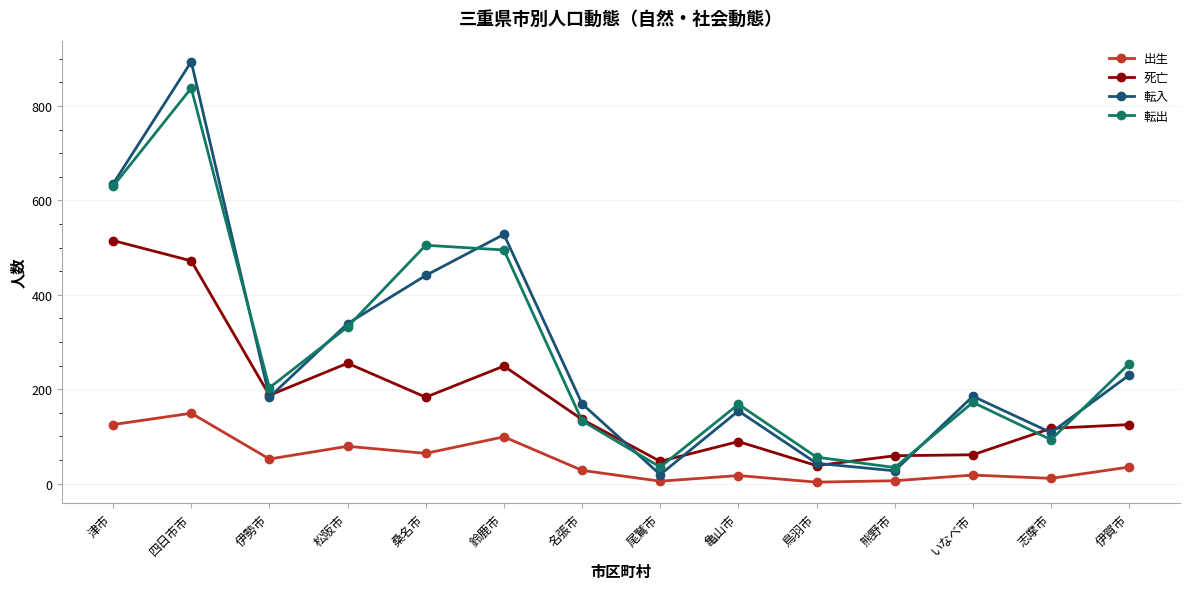

Does the chart display data point markers on the line(s)?

Yes